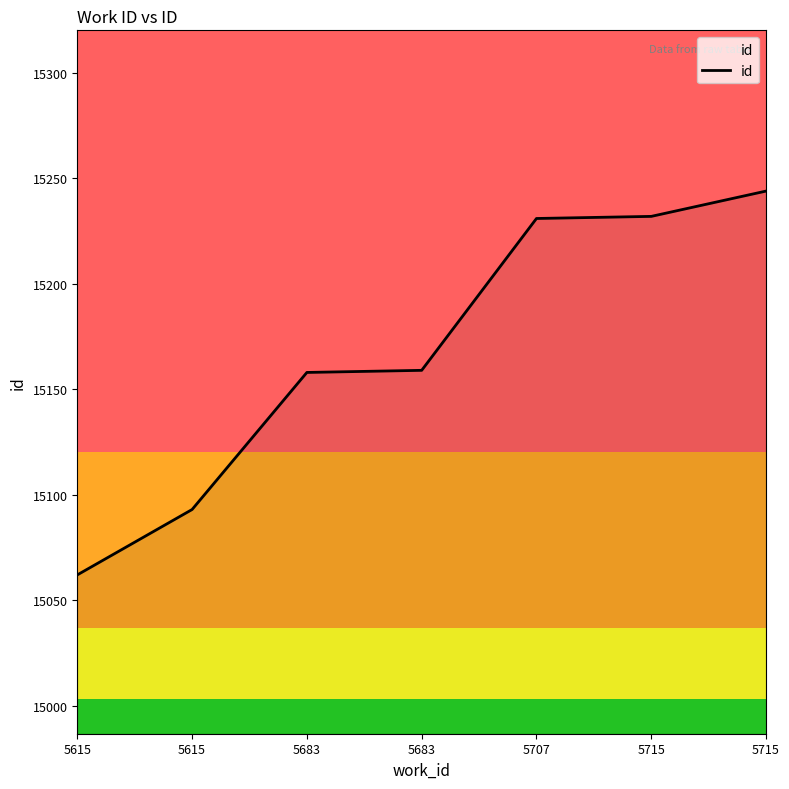

What is the value of the 6th point from the left?

15232